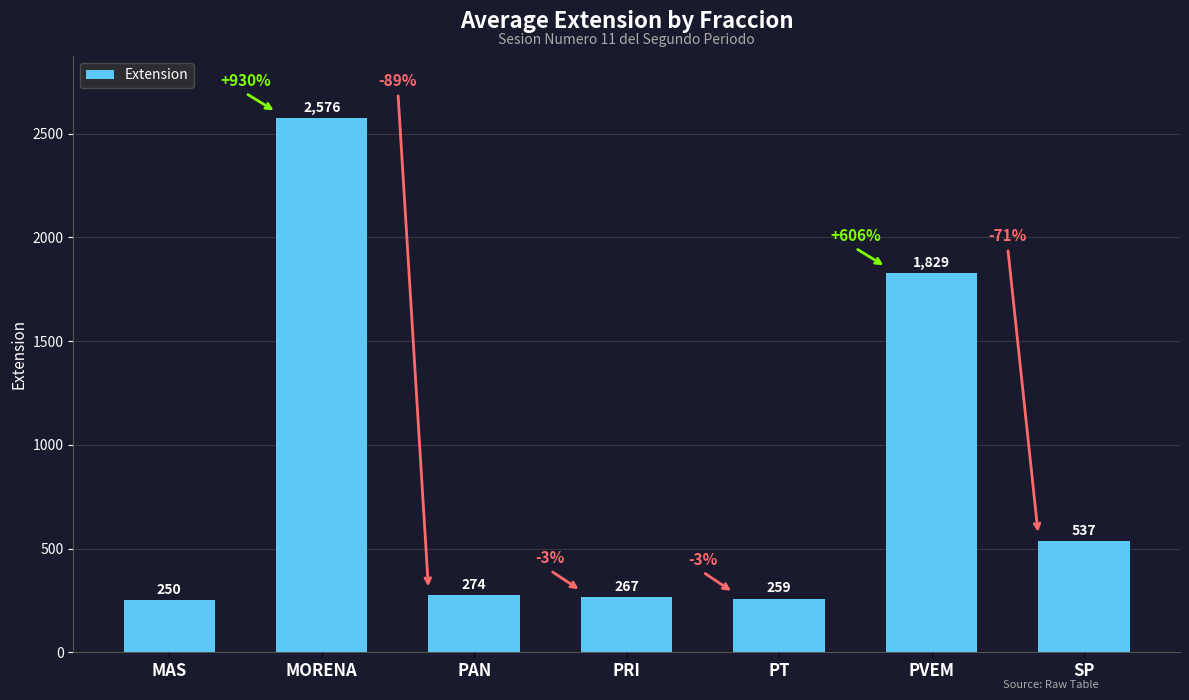

What is the value of the 4th bar from the left?

267